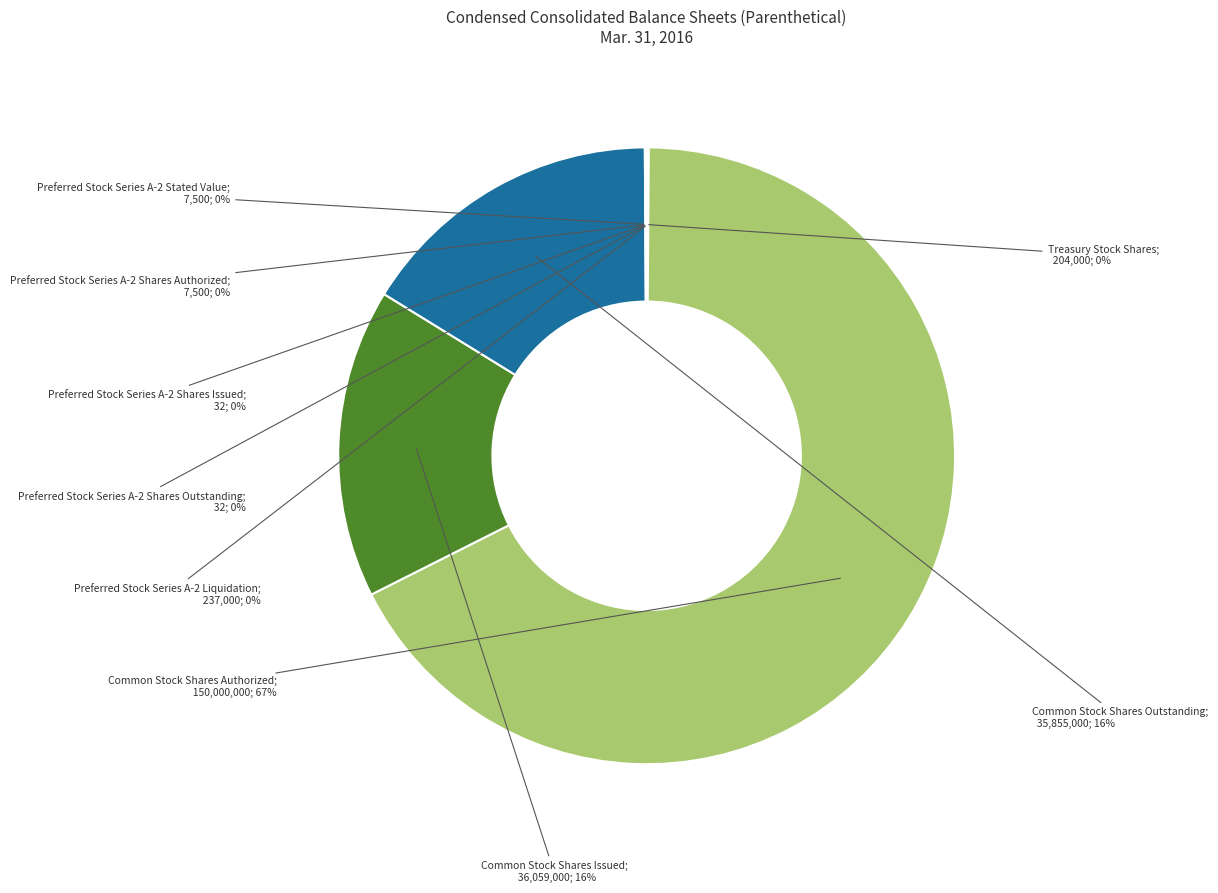

Which category accounts for the majority?

Common Stock Shares Authorized